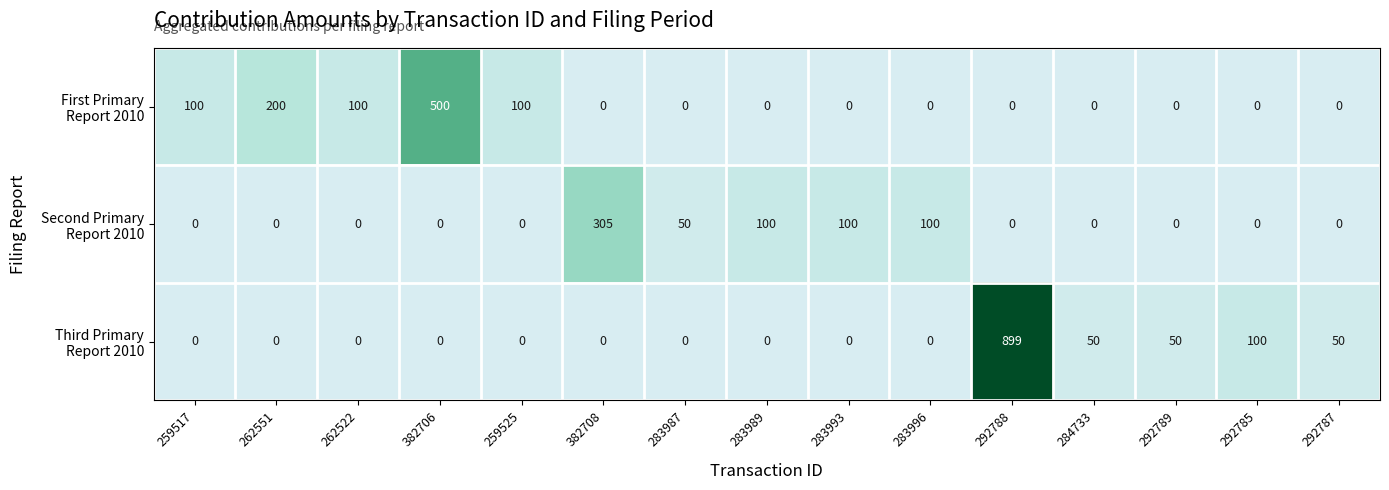

Which label corresponds to the largest value in the chart?

292788